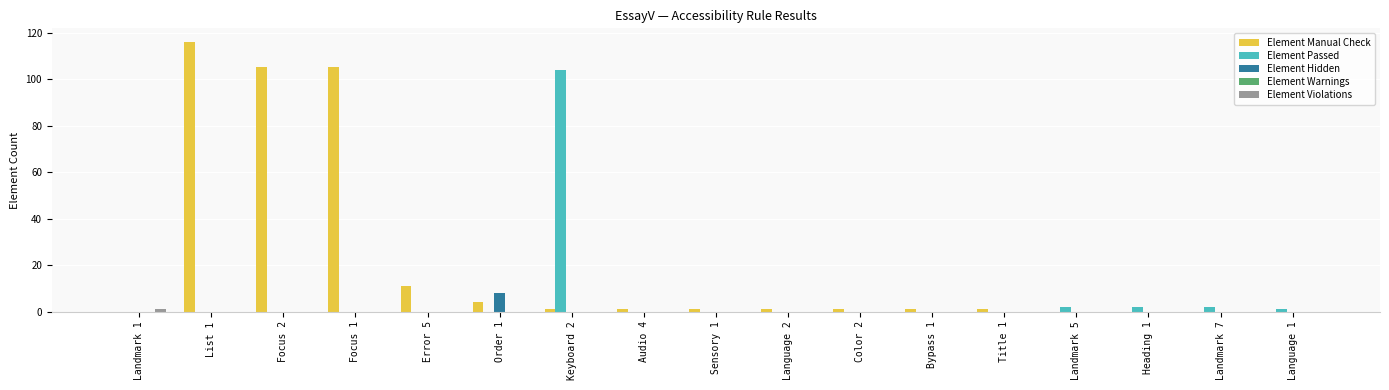

Count the number of data series in this chart.

4